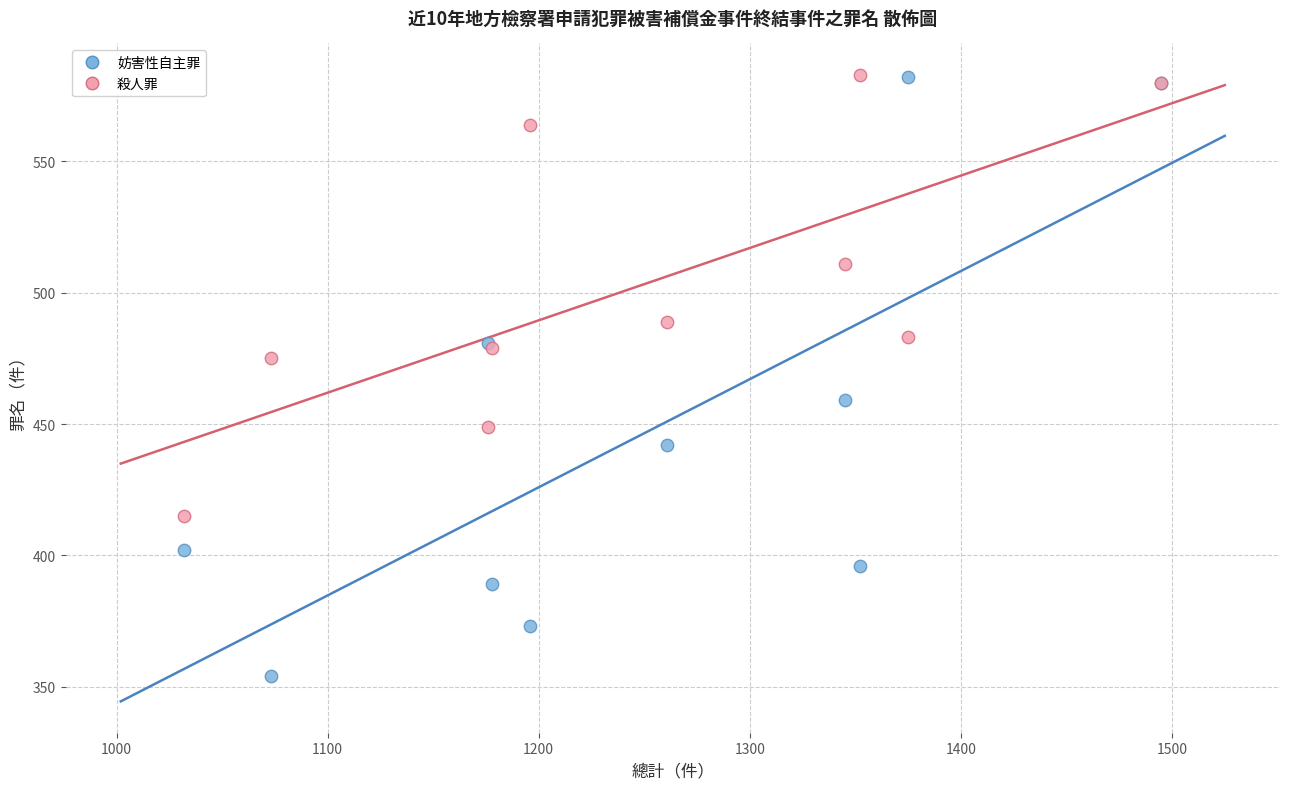

Which series contains the lowest Y value?

妨害性自主罪